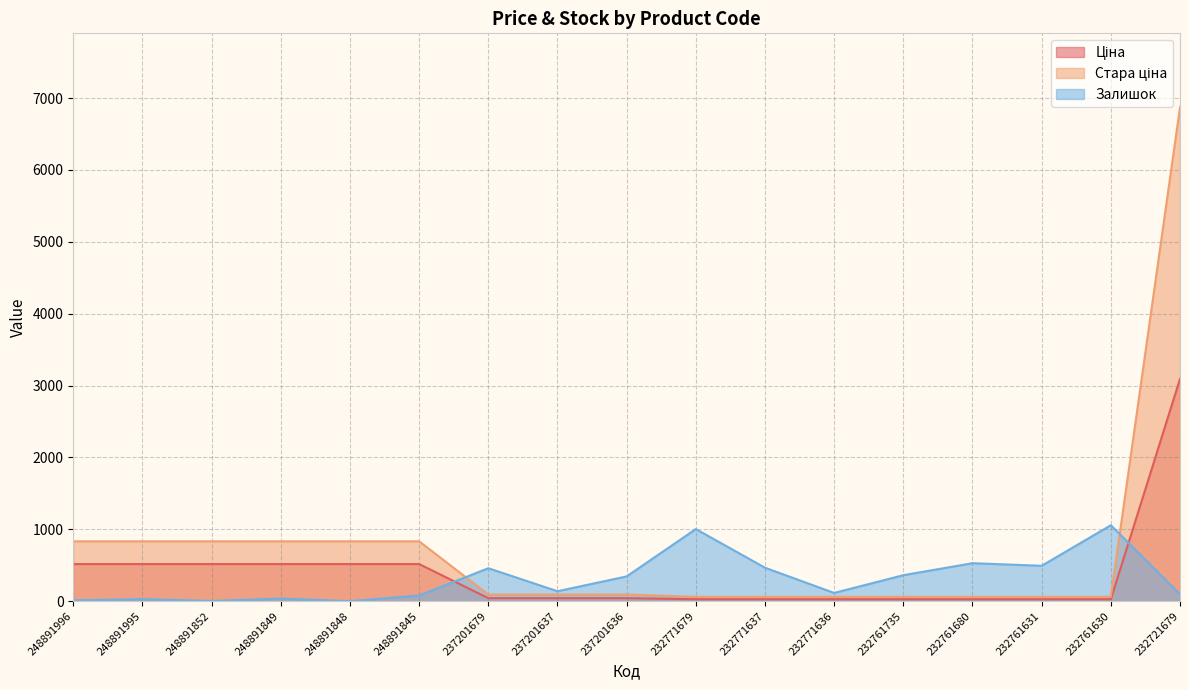

True or false: Залишок has more than 2 interior local peaks.

True